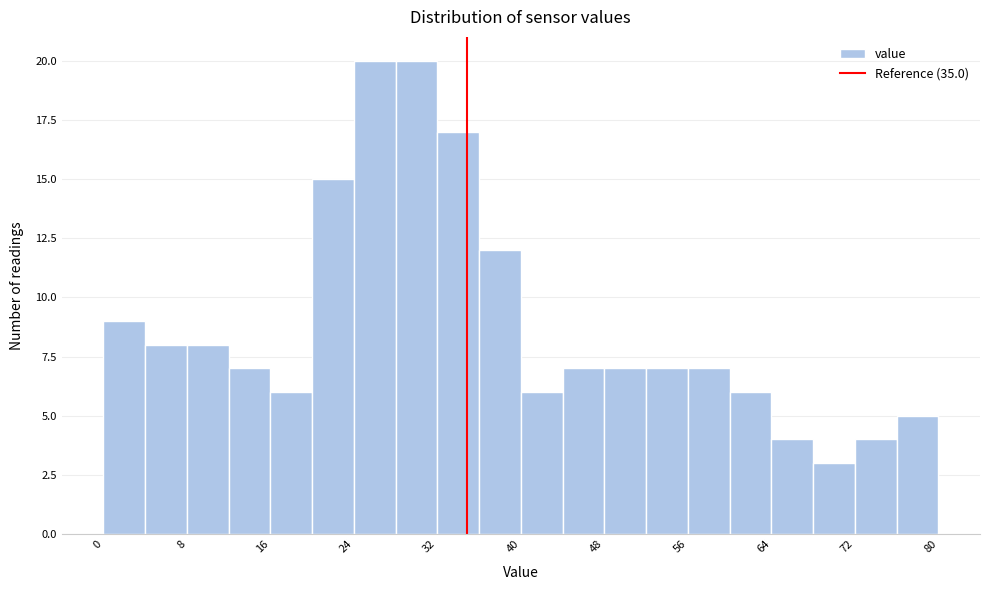

Reading left to right, list every bar in this chart as the range it spans on the x-axis followed by its height. Neither the bar edges nor the heights are printed on the chart, so give them approximately, as read against the axes.

0 to 4: 9
4 to 8: 8
8 to 12: 8
12 to 16: 7
16 to 20: 6
20 to 24: 15
24 to 28: 20
28 to 32: 20
32 to 36: 17
36 to 40: 12
40 to 44: 6
44 to 48: 7
48 to 52: 7
52 to 56: 7
56 to 60: 7
60 to 64: 6
64 to 68: 4
68 to 72: 3
72 to 76: 4
76 to 80: 5